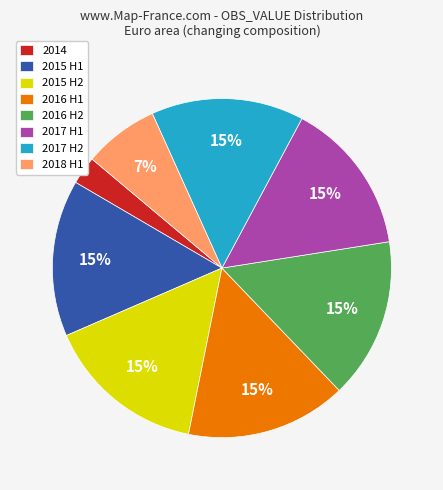

The 2017 H1 slice represents 15% of the pie. True or false?

True